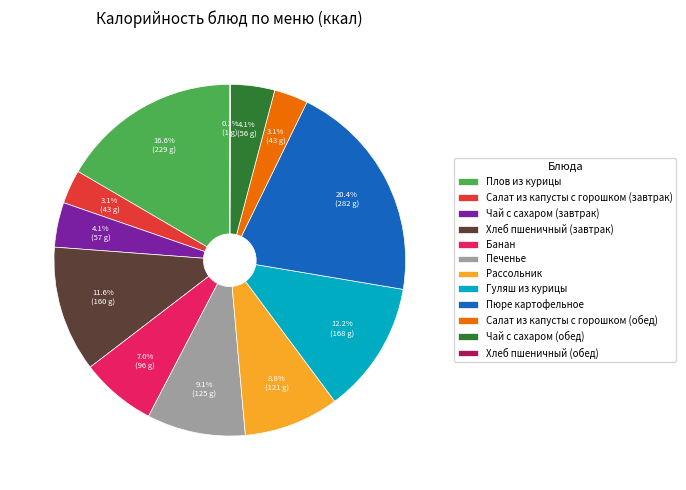

Is the sum of Гуляш из курицы and Печенье greater than half?

No